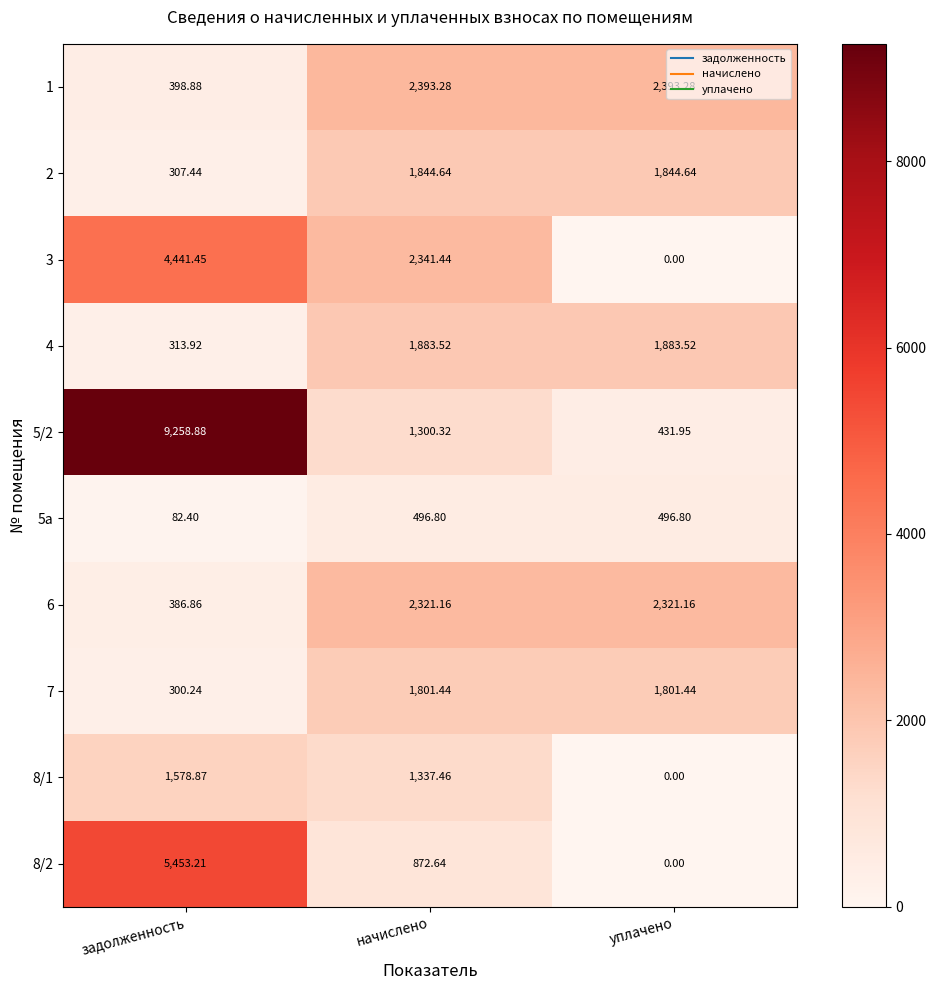

Is the value of 2 at задолженность greater than the value of 4 at задолженность?

No